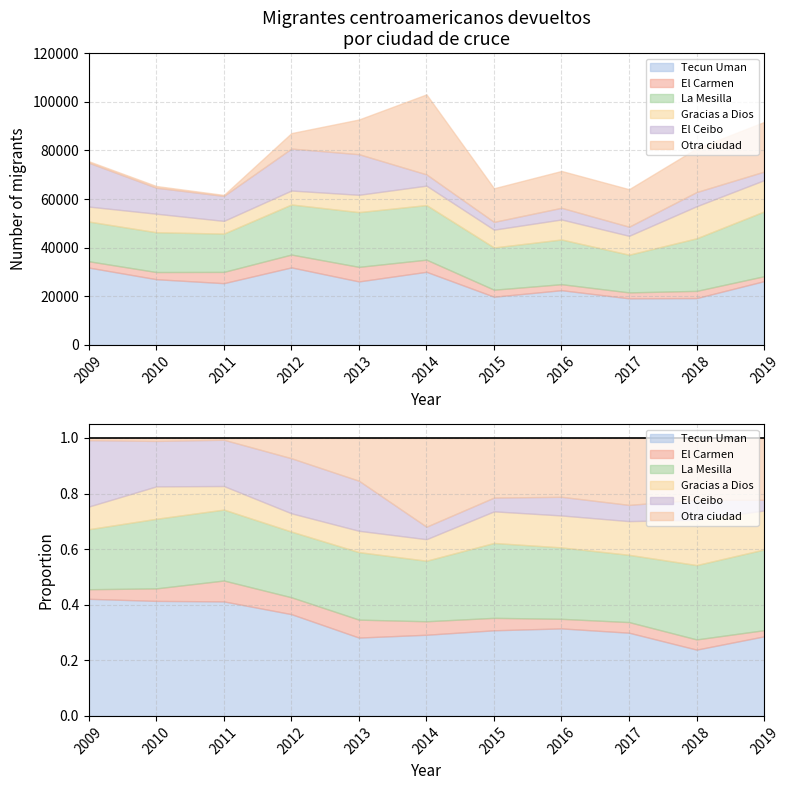

What is the difference between the highest and lowest values at 8?

16719.2